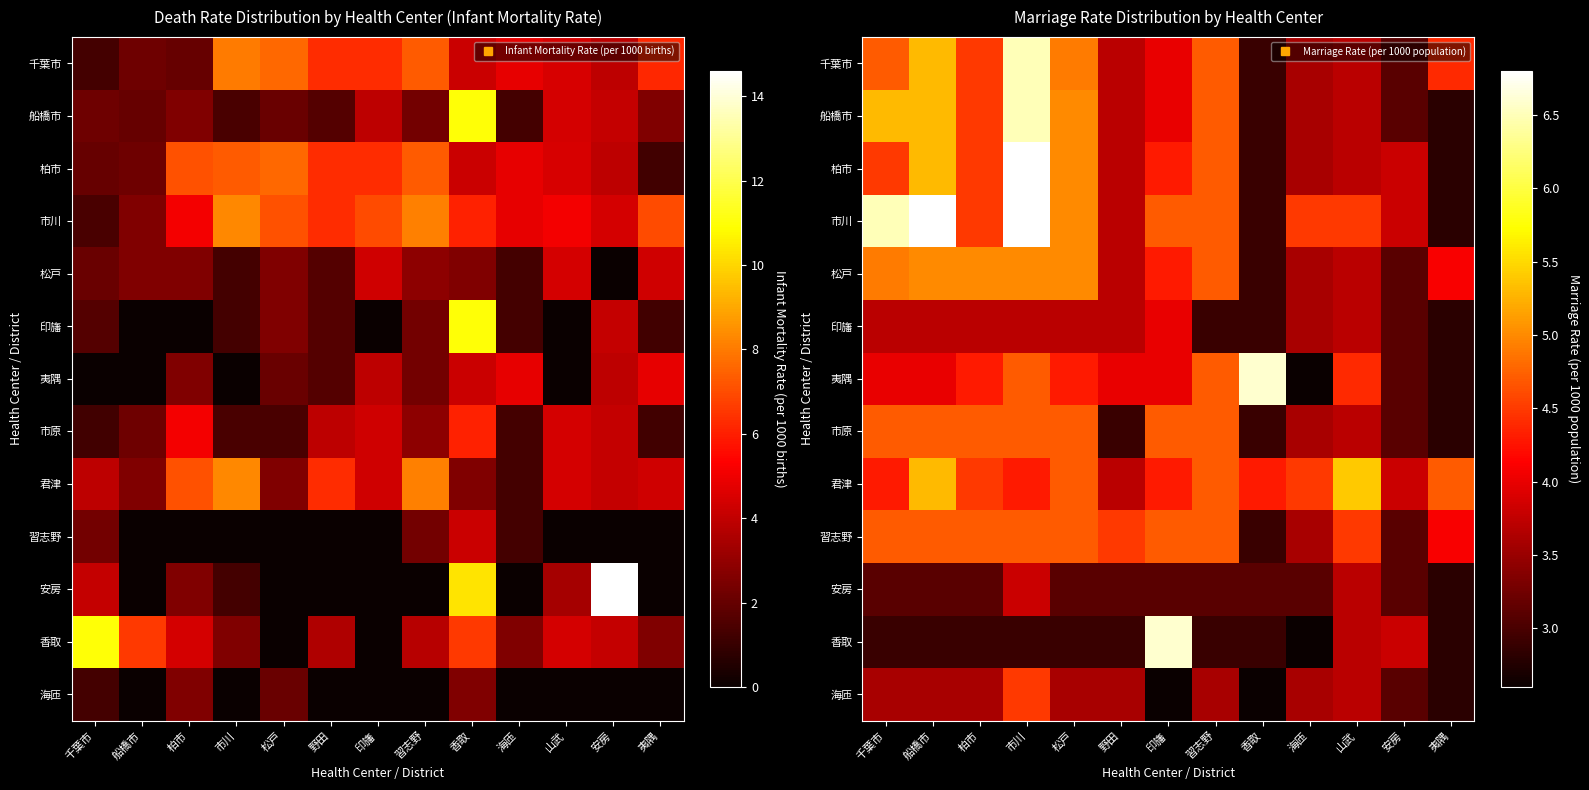

Which label corresponds to the smallest value in the chart?

海匝